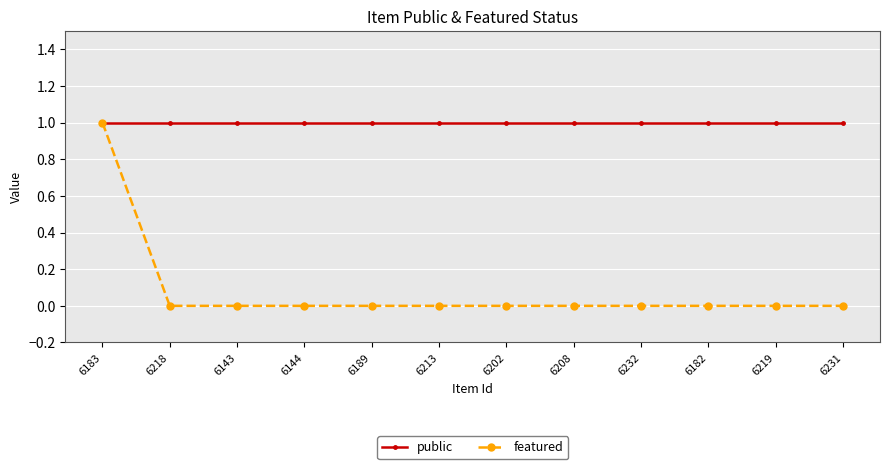

How many series are shown in this chart?

2